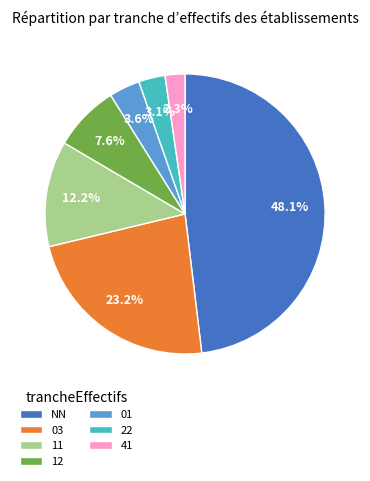

How many slices are in this pie chart?

7